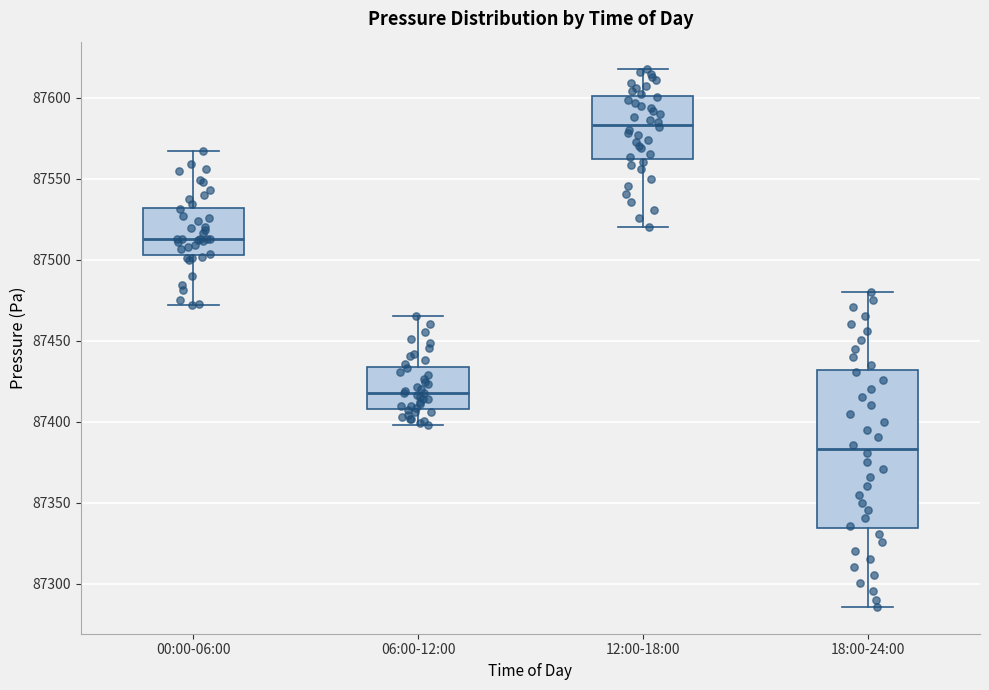

Which box is the tallest, from its lower edge to its upper edge?

18:00-24:00